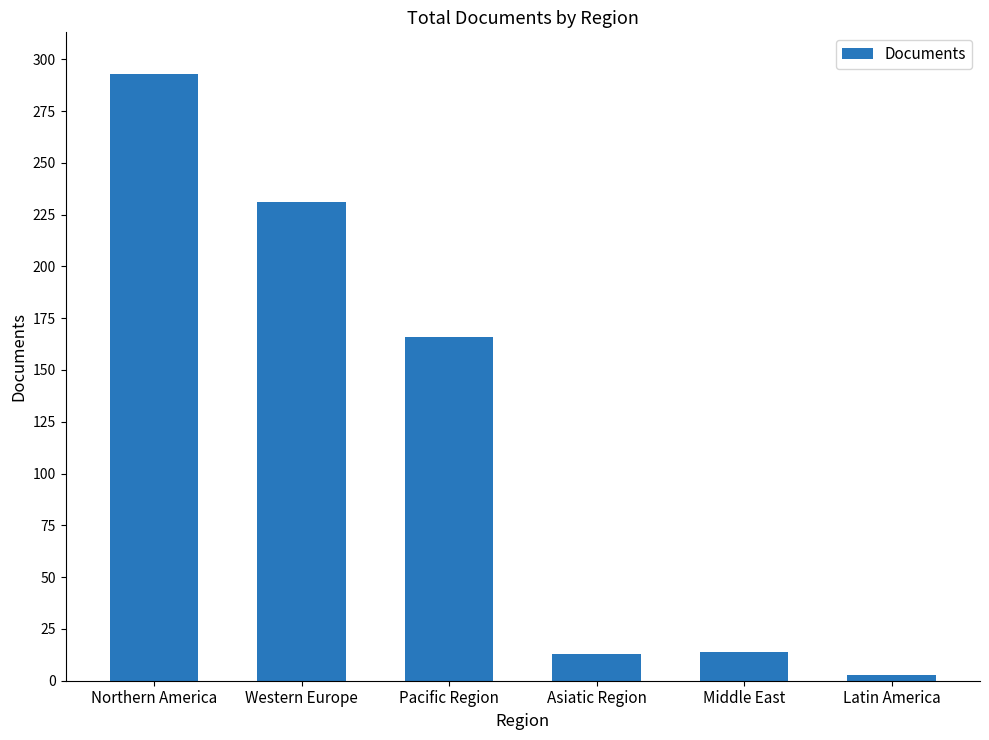

Are the bars grouped side by side (vs. stacked)?

No